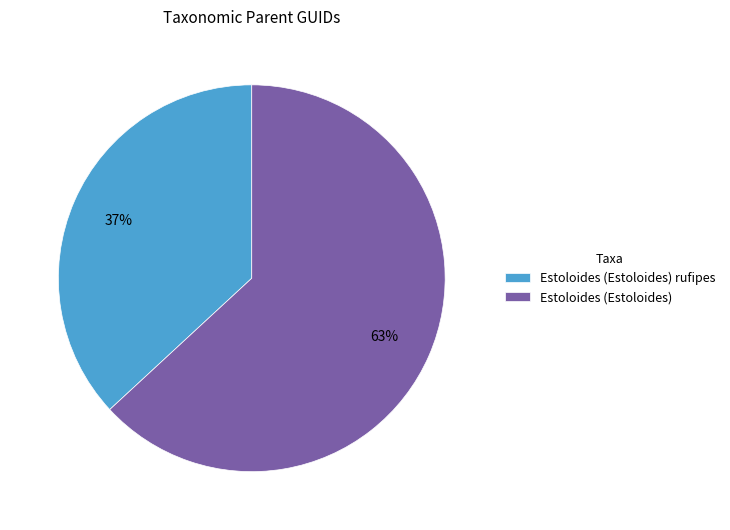

To the nearest percent, what is the average slice percentage?

50%